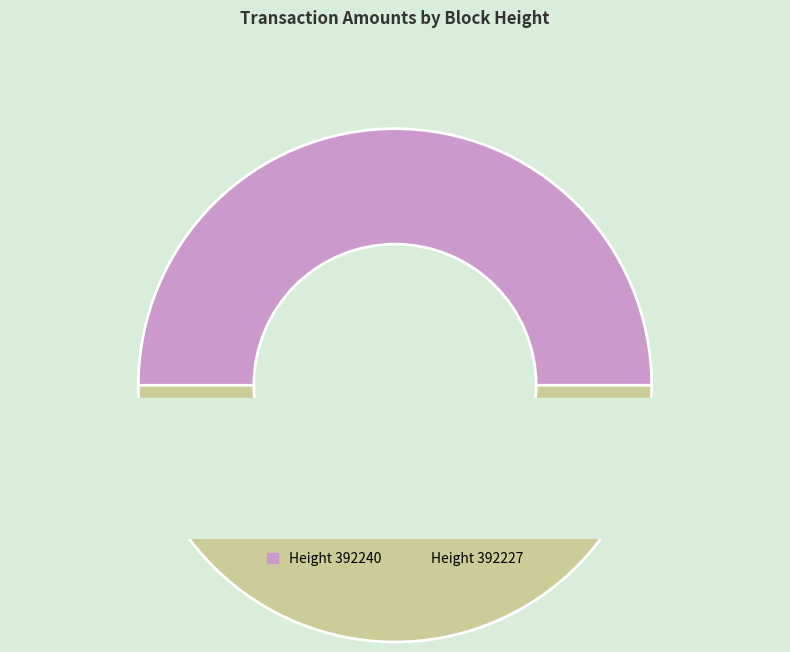

How many segments does this pie chart have?

2